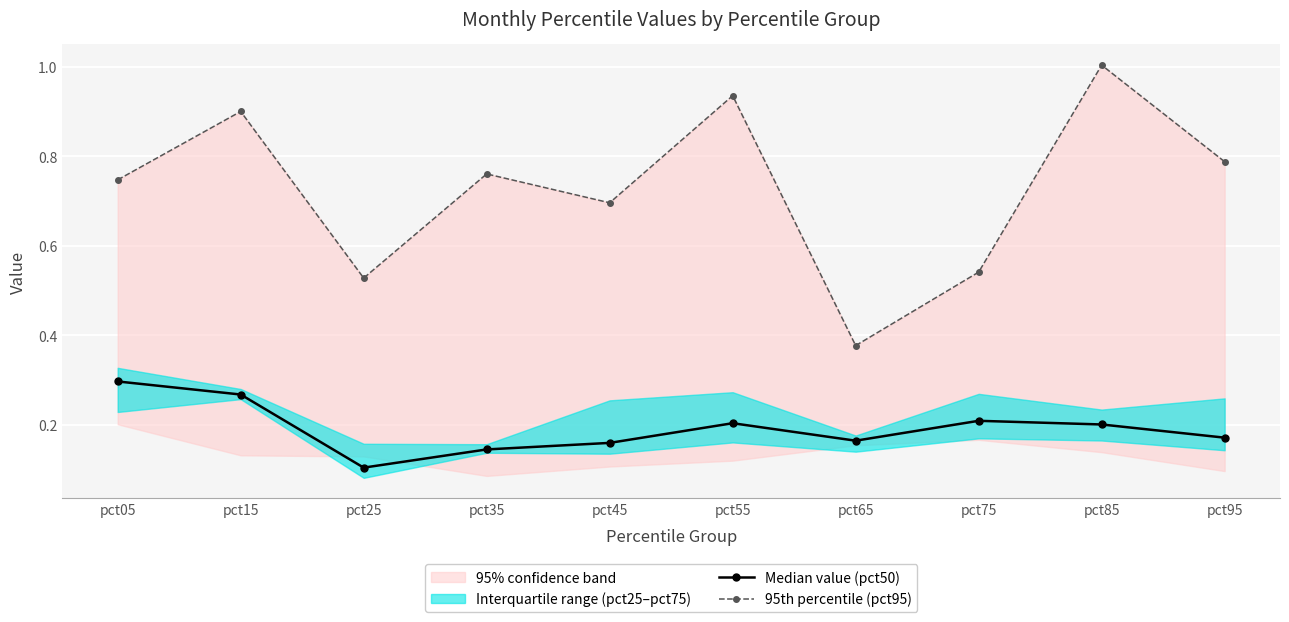

True or false: 95th percentile (pct95) and Median value (pct50) cross at least once.

False